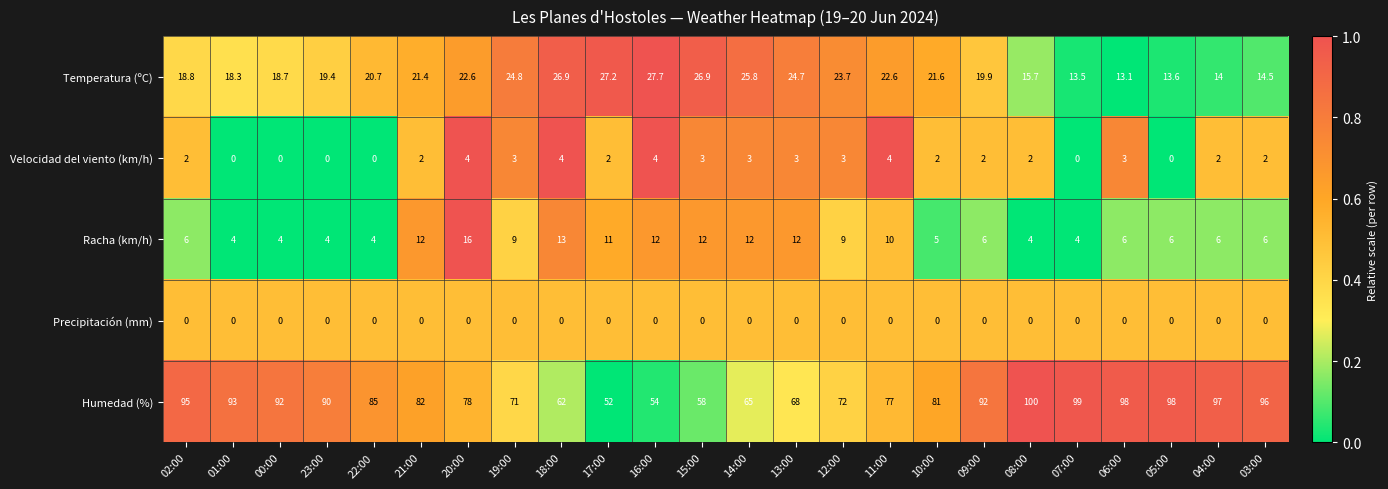

What is the greatest value displayed?

100.0